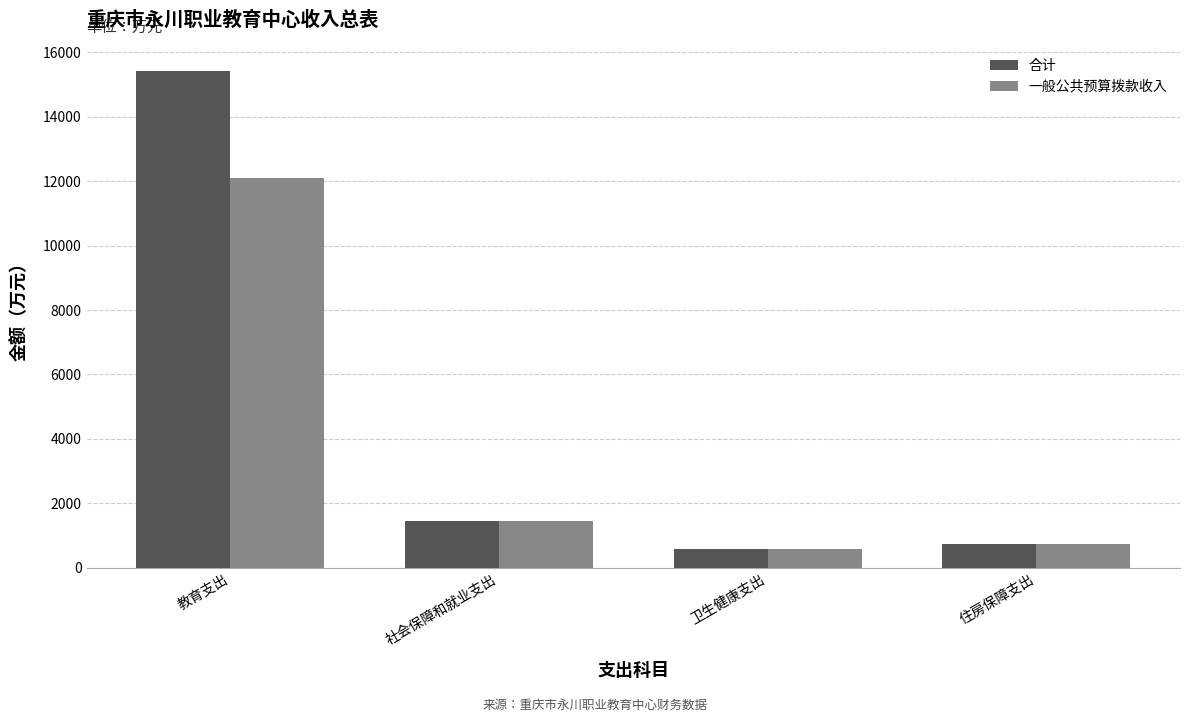

Which series has the largest range (max minus min)?

合计